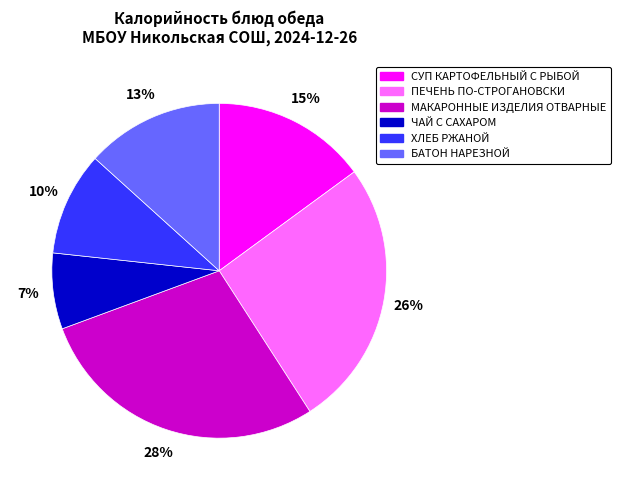

Count the number of slices in the pie.

6